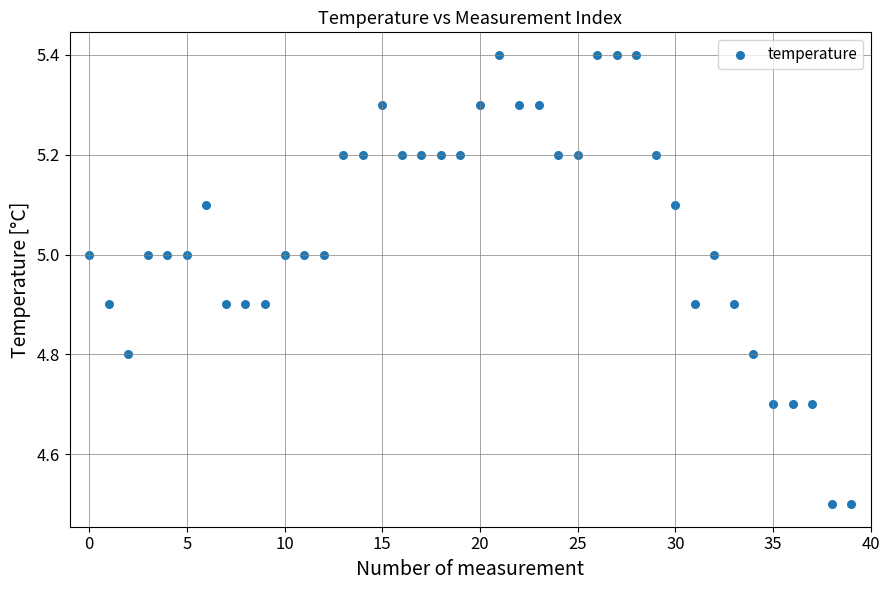

Count the number of points in this scatter plot.

40